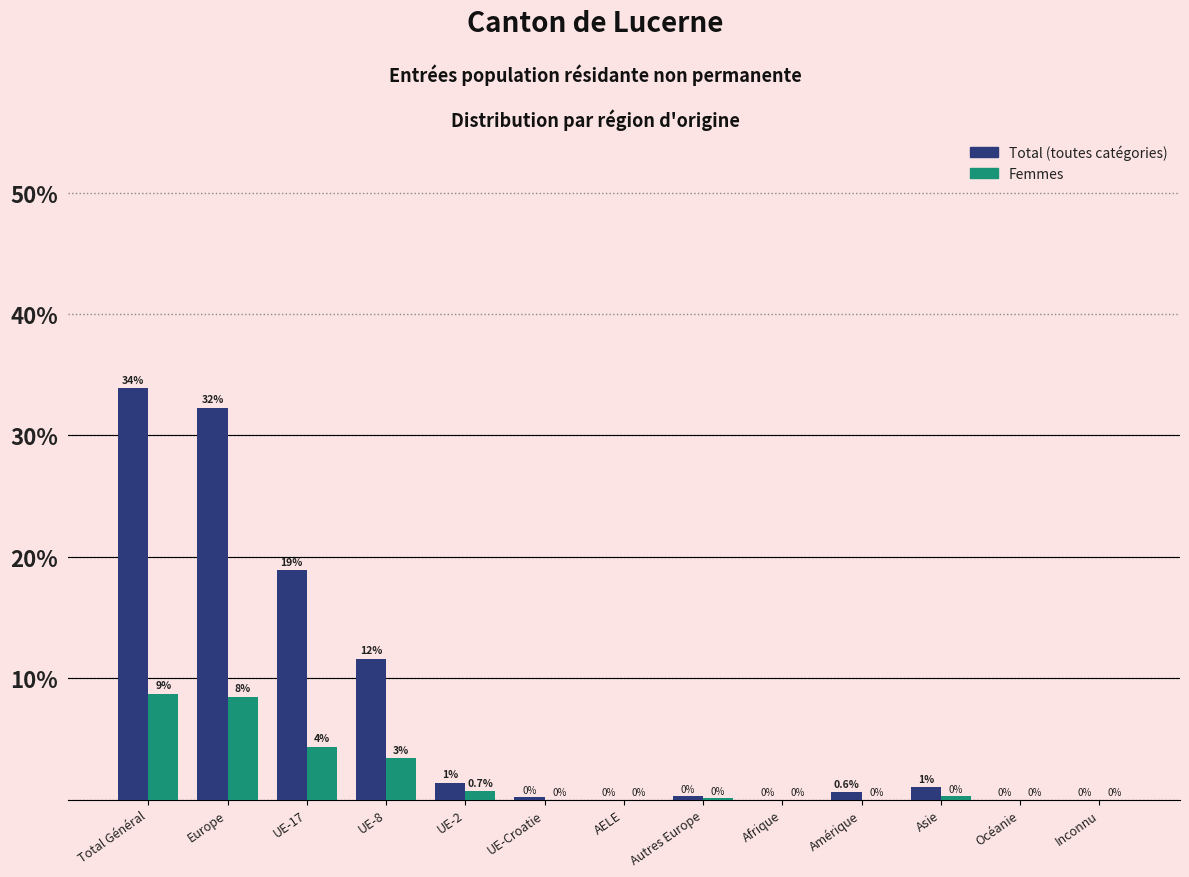

At which category is the sum across all series the highest?

Total Général